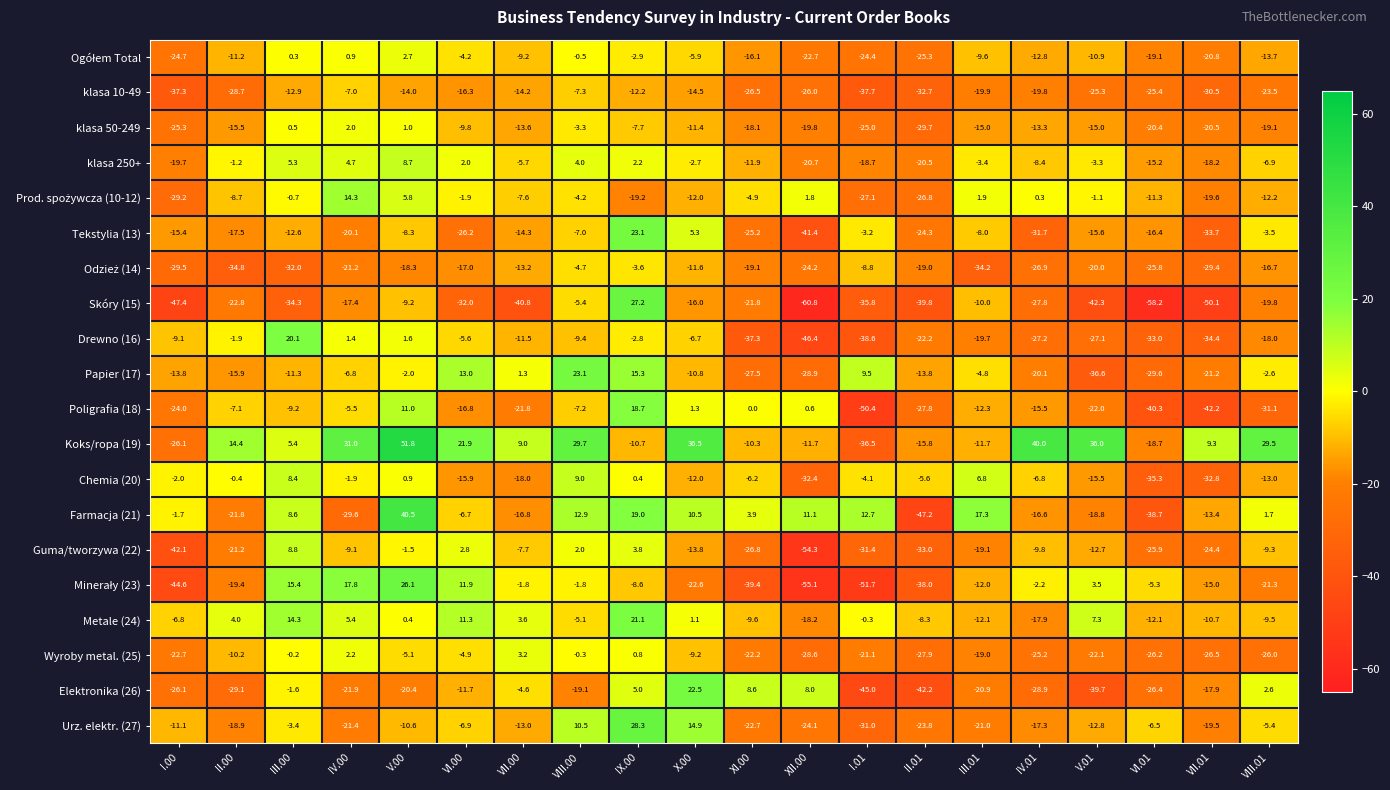

At which category is the sum across all series the highest?

IX.00